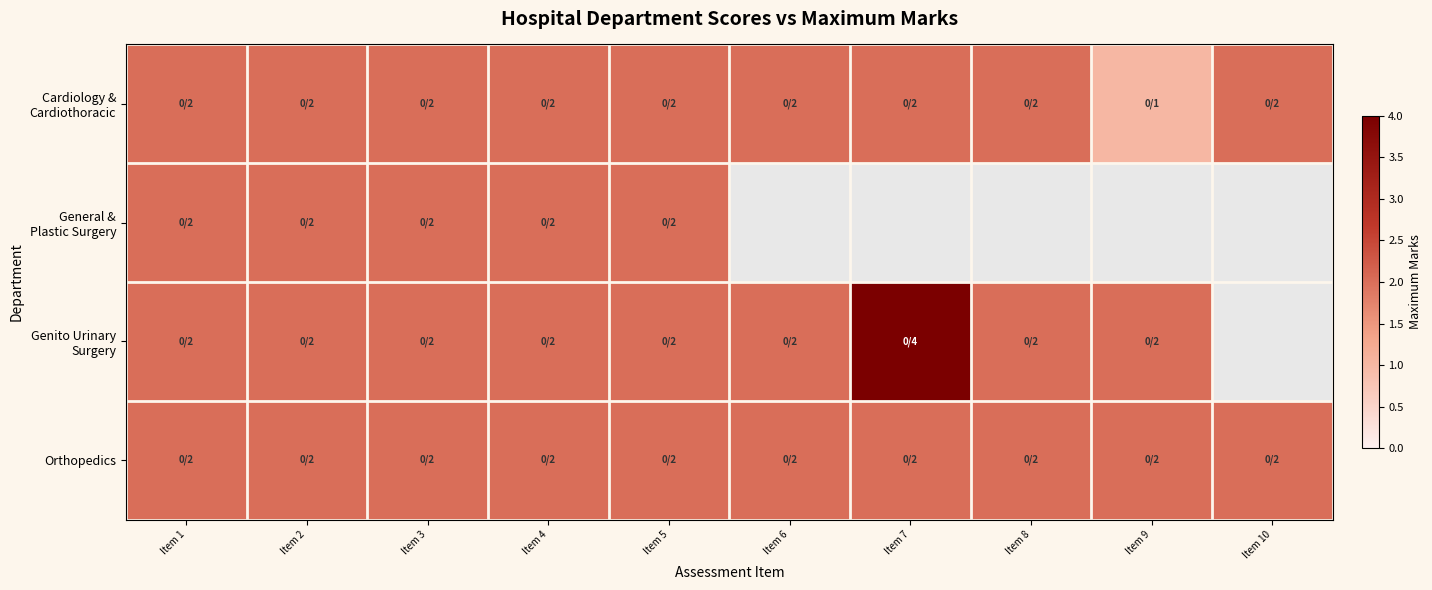

Which series has the largest total across all categories?

Orthopedics